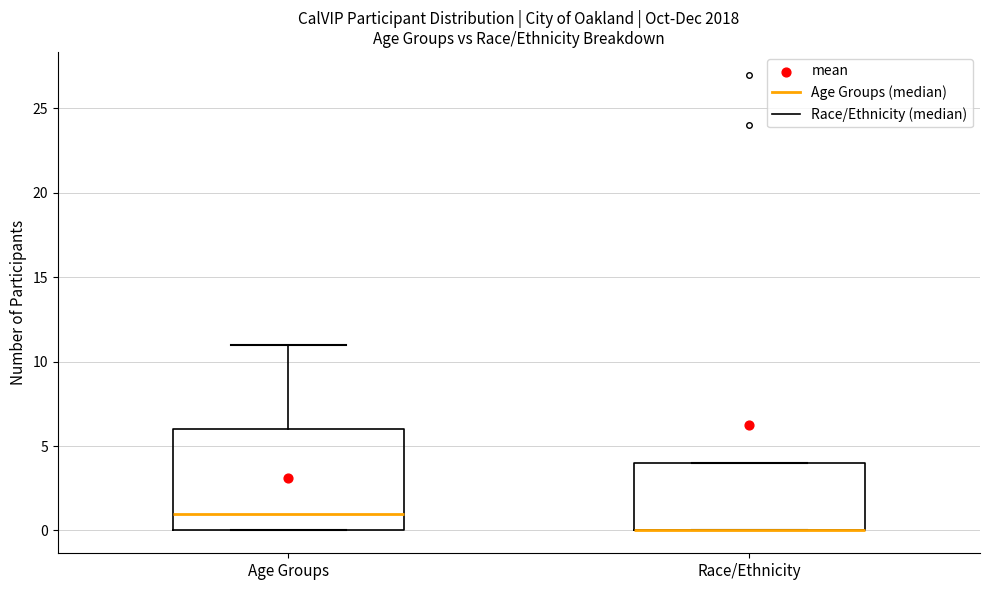

Where is the upper edge of the box for Age Groups on the y-axis? The values are not printed on the chart, so give them approximately, as read against the axis.

6